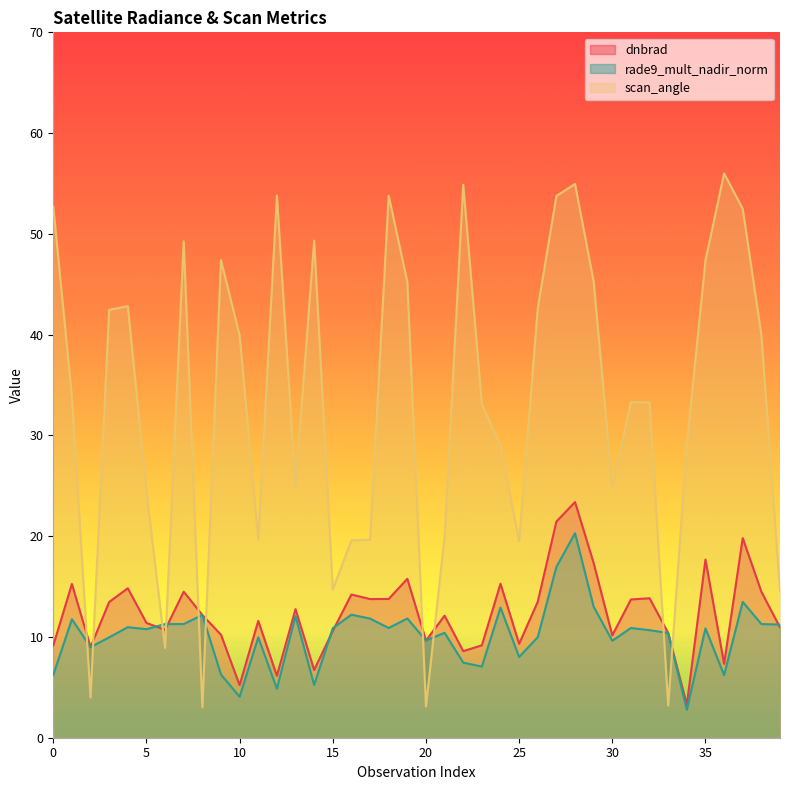

At which category is the sum across all series the highest?

29